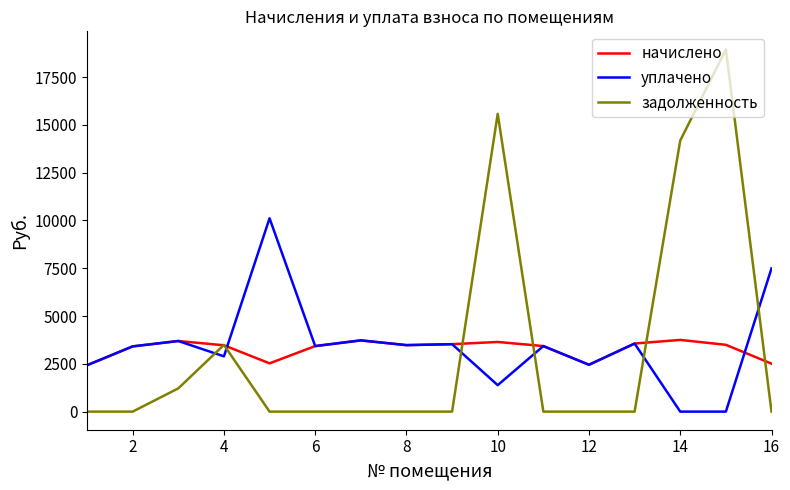

What is the minimum value for начислено?

2426.0